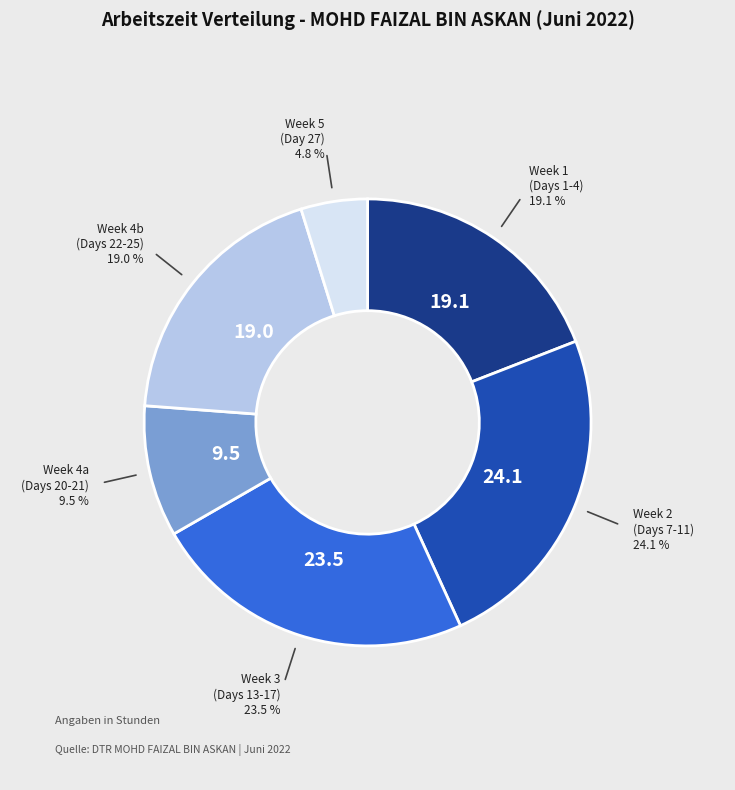

Is there any slice that represents more than half of the pie?

No